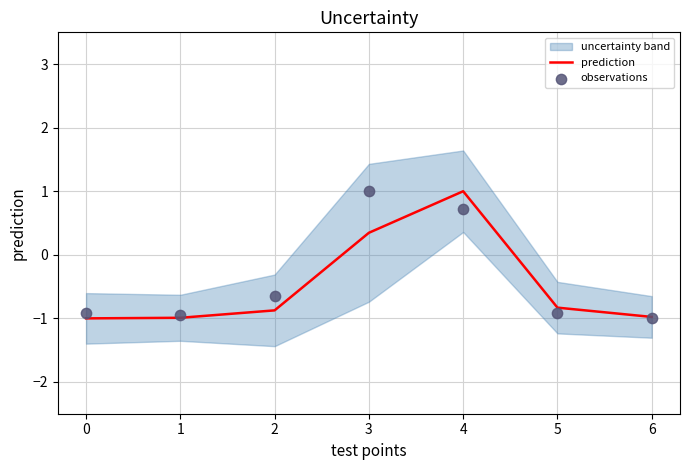

At which label is prediction closest to 0?

3